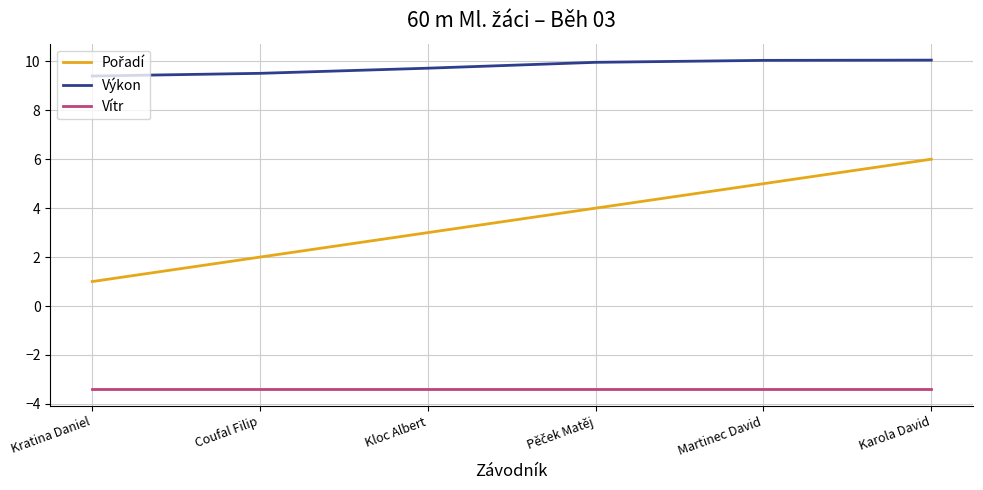

Does the chart display data point markers on the line(s)?

No